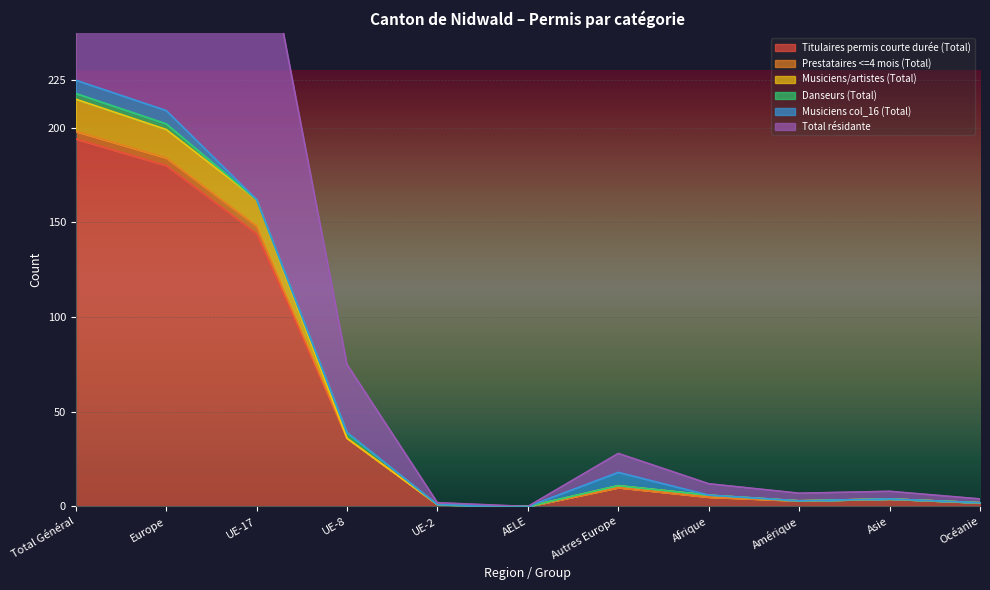

Rank the categories by Titulaires permis courte durée (Total) value from highest to lowest.

Total Général, Europe, UE-17, UE-8, Autres Europe, Afrique, Asie, Amérique, Océanie, UE-2, AELE